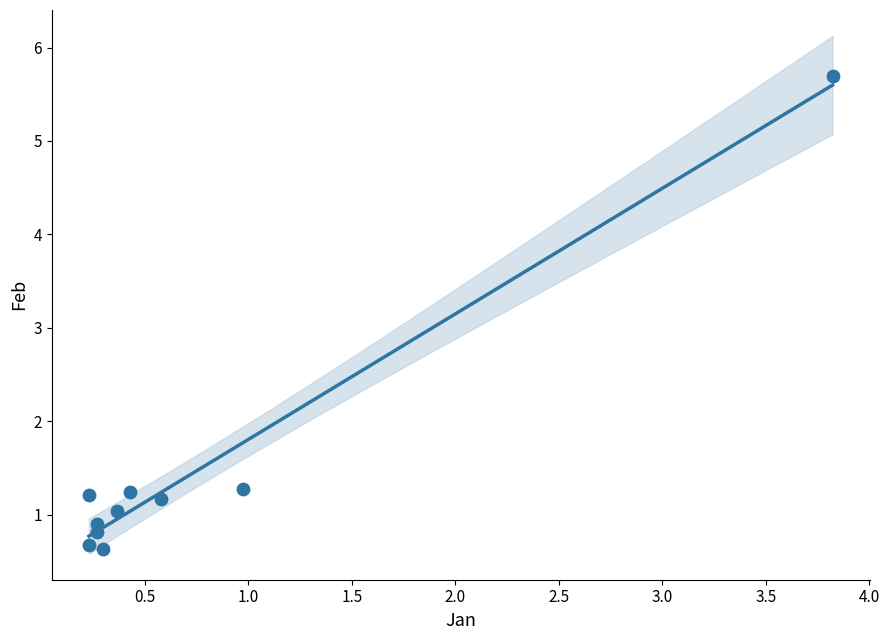

What is the range of X values (max minus min)?

3.6